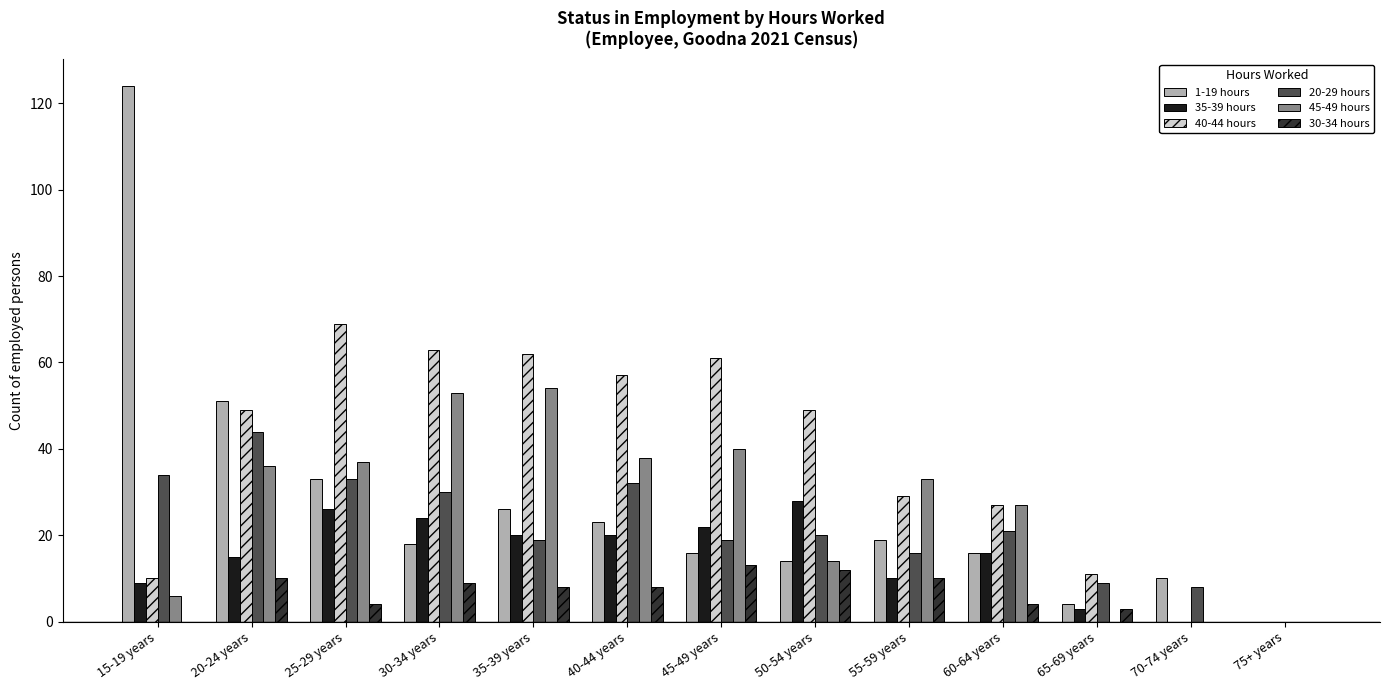

The value of 1-19 hours at 35-39 years is 26. True or false?

True